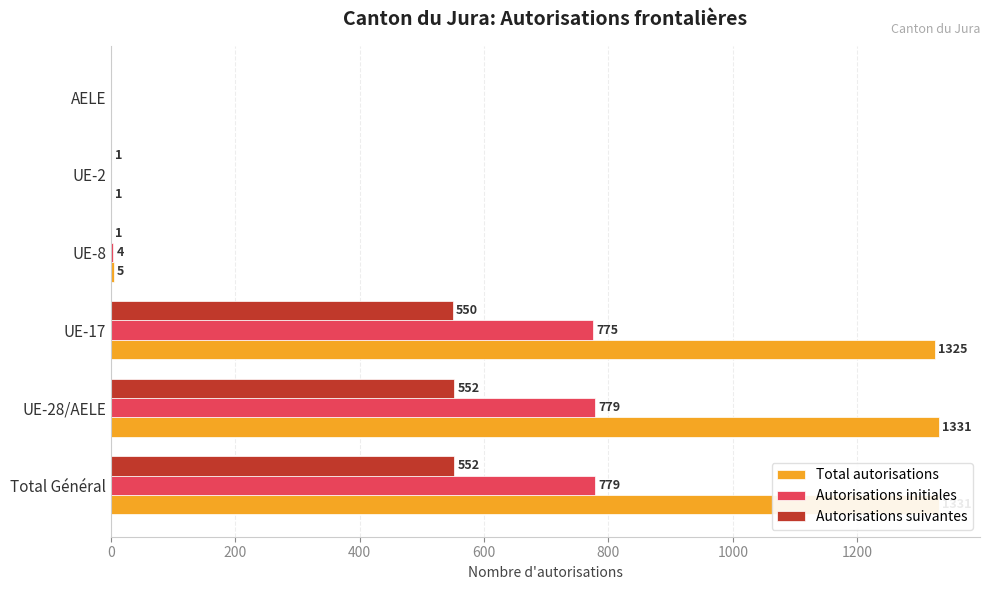

What are all the series names shown in the legend?

Total autorisations, Autorisations initiales, Autorisations suivantes